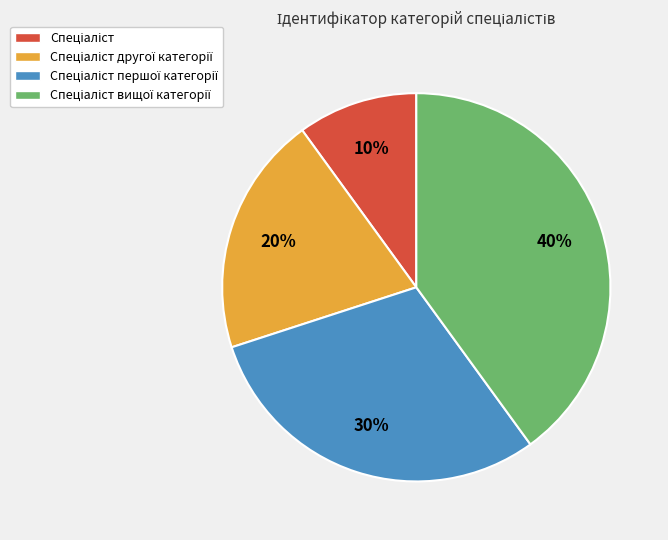

Count the number of slices in the pie.

4